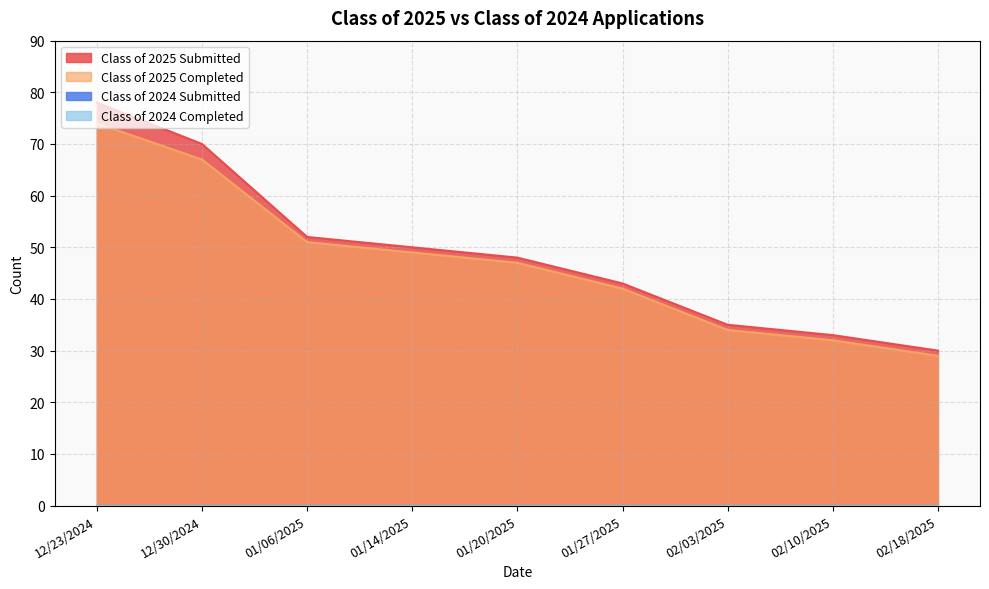

True or false: Class of 2025 Submitted and Class of 2025 Completed cross at least once.

False